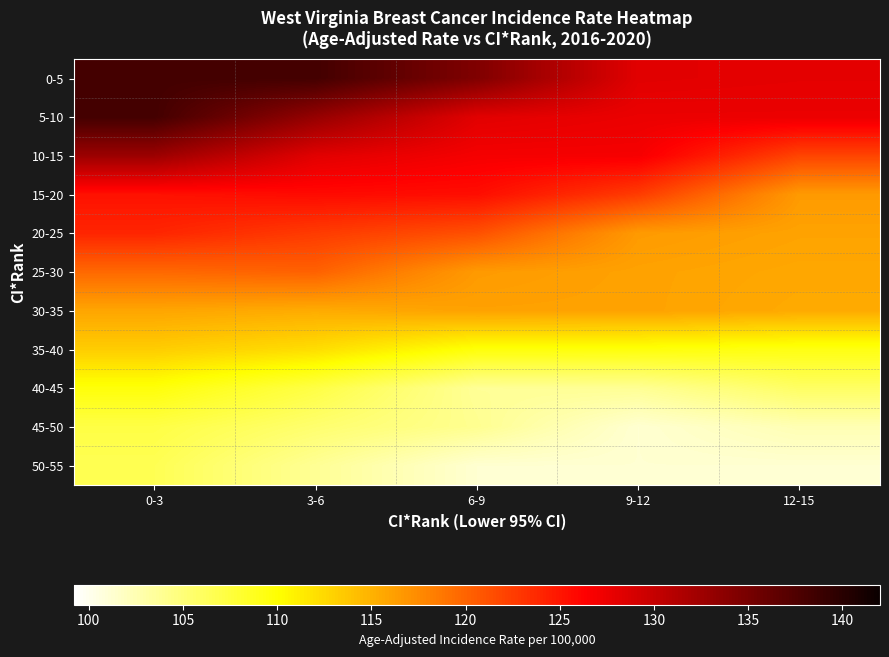

Reading left to right, what are all the values shown in this chart?

0-5: 0-3=138.3	3-6=138.3	6-9=134.4	9-12=128.2	12-15=128.0
5-10: 0-3=138.3	3-6=133.0	6-9=128.2	9-12=127.6	12-15=127.6
10-15: 0-3=132.7	3-6=128.2	6-9=126.9	9-12=126.9	12-15=122.0
15-20: 0-3=125.3	3-6=125.7	6-9=125.5	9-12=122.5	12-15=116.5
20-25: 0-3=124.0	3-6=122.6	6-9=121.2	9-12=116.5	12-15=116.0
25-30: 0-3=119.7	3-6=120.2	6-9=116.5	9-12=116.0	12-15=115.7
30-35: 0-3=115.8	3-6=115.4	6-9=116.0	9-12=116.0	12-15=115.5
35-40: 0-3=113.3	3-6=112.2	6-9=109.7	9-12=109.7	12-15=109.3
40-45: 0-3=109.7	3-6=107.2	6-9=103.7	9-12=103.8	12-15=105.9
45-50: 0-3=107.2	3-6=105.4	6-9=104.0	9-12=101.2	12-15=102.5
50-55: 0-3=106.6	3-6=103.8	6-9=101.2	9-12=101.2	12-15=101.2